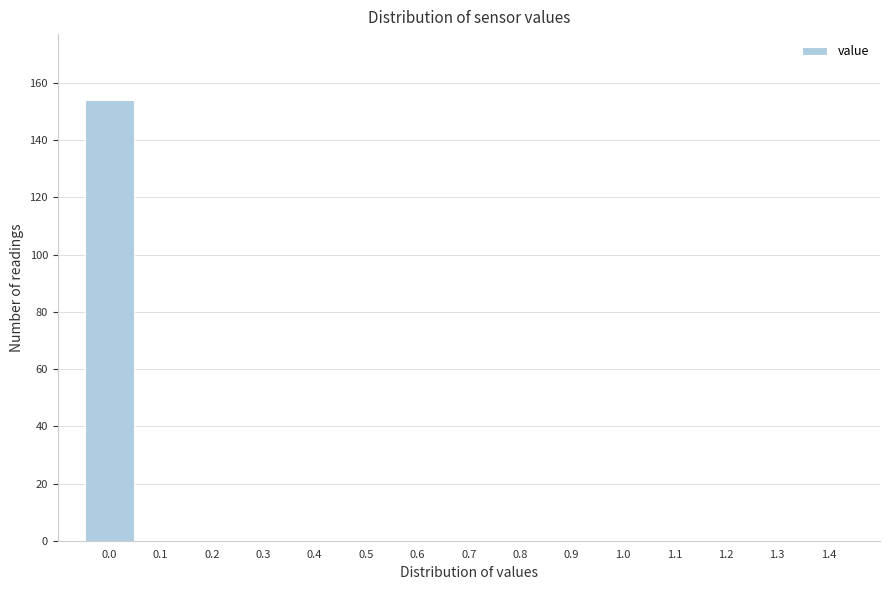

Reading right to left, extract all data points from this chart.

1.4=0	1.3=0	1.2=0	1.1=0	1.0=0	0.9=0	0.8=0	0.7=0	0.6=0	0.5=0	0.4=0	0.3=0	0.2=0	0.1=0	0.0=154